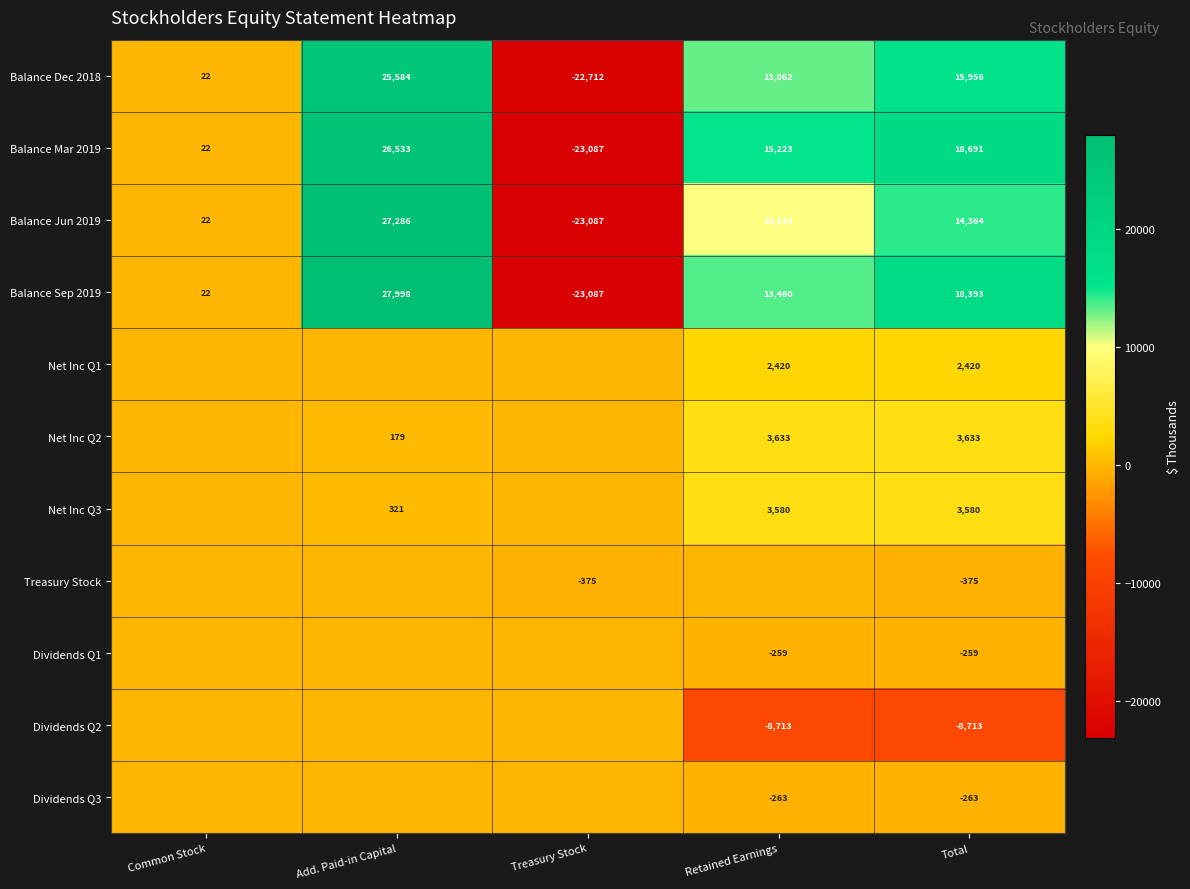

Where does the Balance Sep 2019 series first go above 13460?

Add. Paid-in Capital